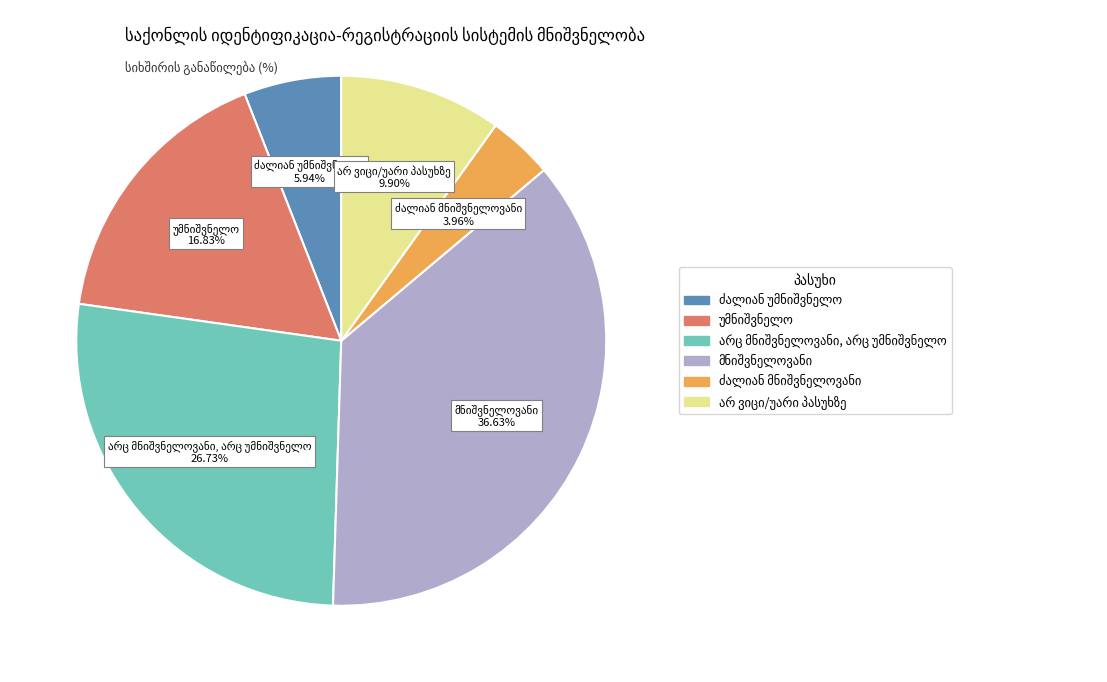

Is there a majority slice in this chart?

No